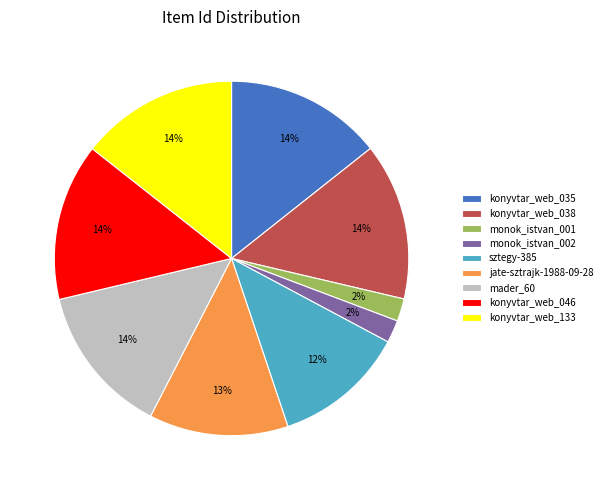

What is the ratio of the value at jate-sztrajk-1988-09-28 to the value at konyvtar_web_046?

0.9